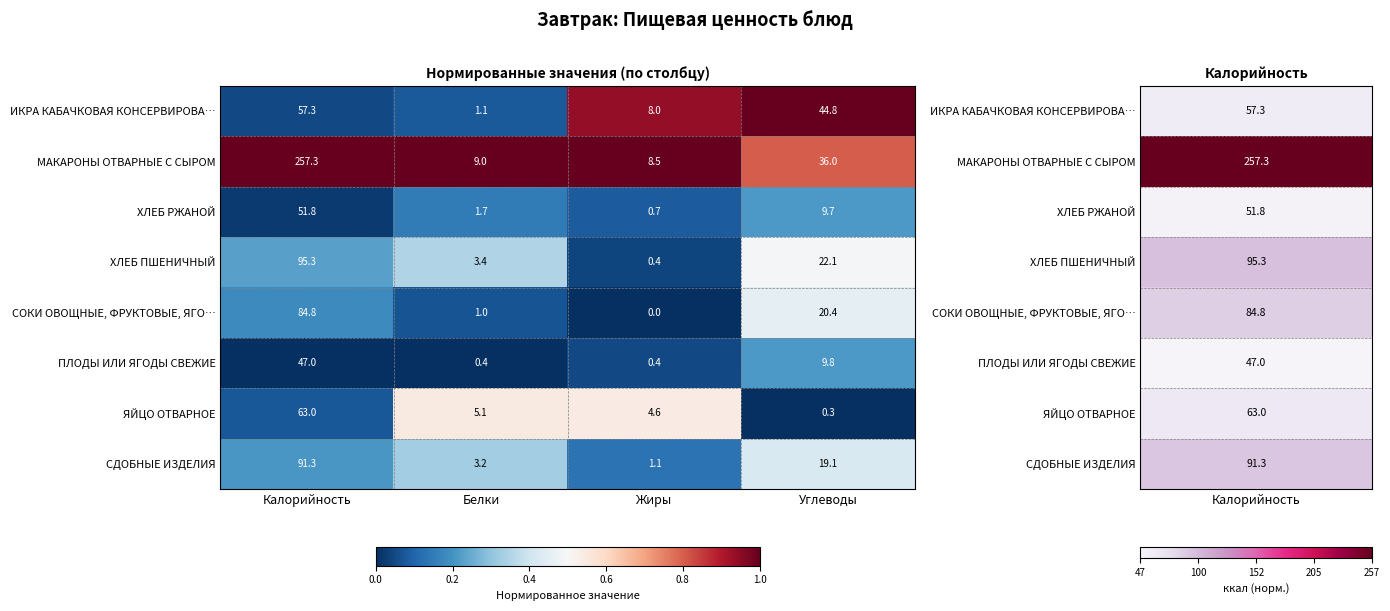

The value of ПЛОДЫ ИЛИ ЯГОДЫ СВЕЖИЕ at Углеводы is 9.8. True or false?

True